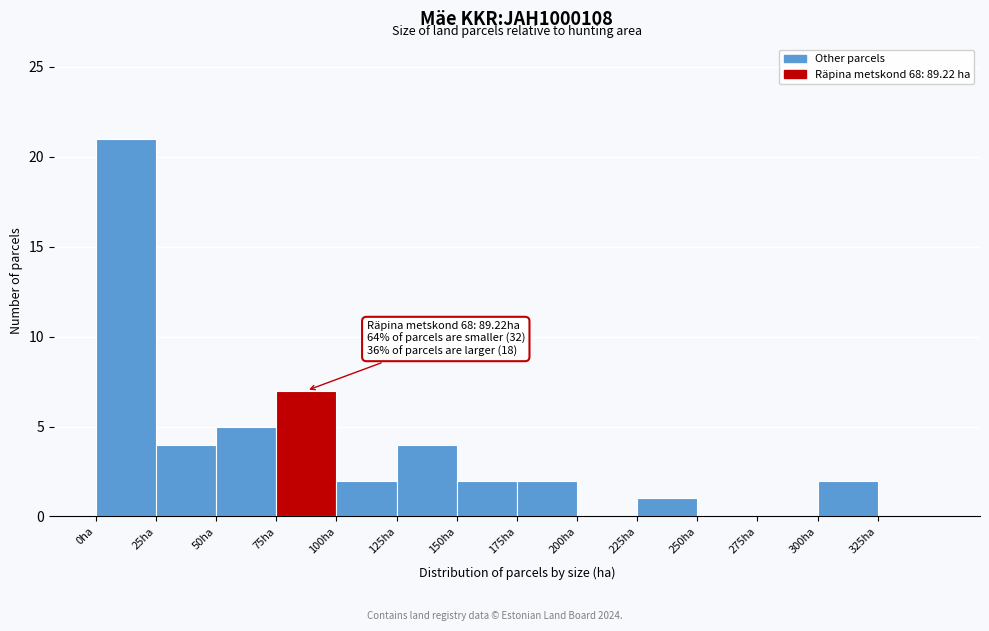

Over which range of the x-axis is the bar tallest?

0 to 25